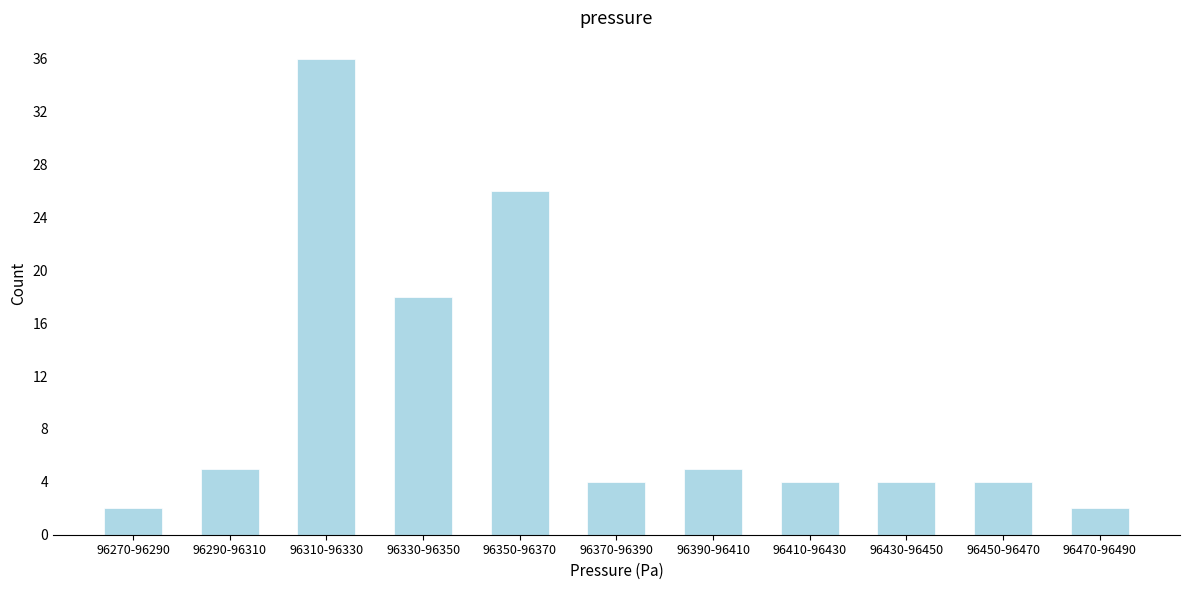

Reading right to left, what are all the values shown in this chart?

2	4	4	4	5	4	26	18	36	5	2